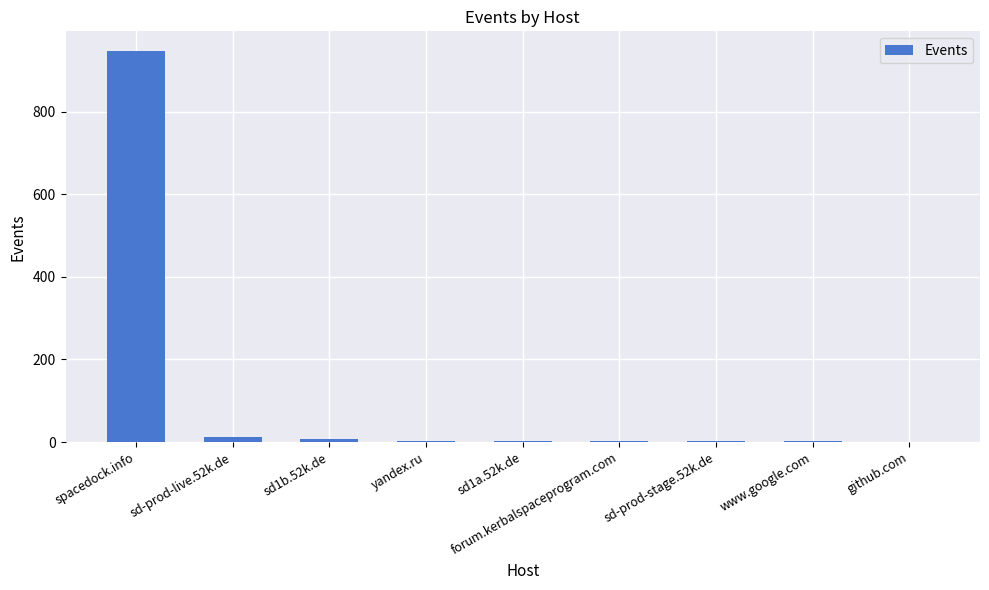

What is the approximate value at forum.kerbalspaceprogram.com?

2